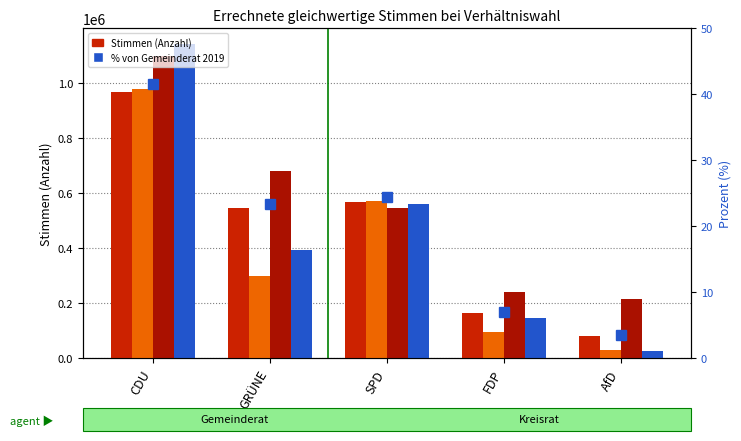

How many data points in Kreisrat 2019 are above 543801?

2